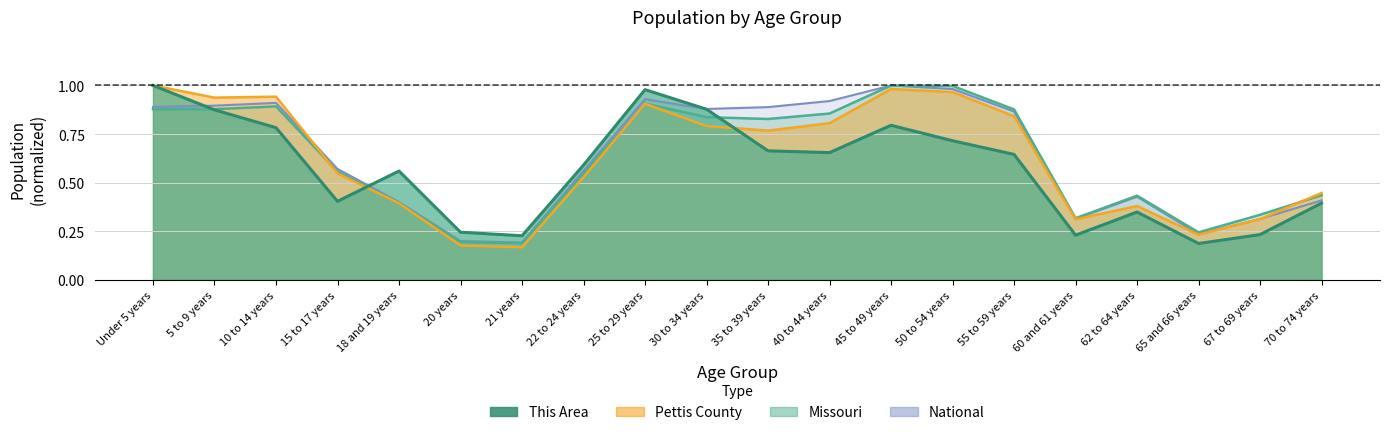

How many intersections are there between This Area and Pettis County?

2